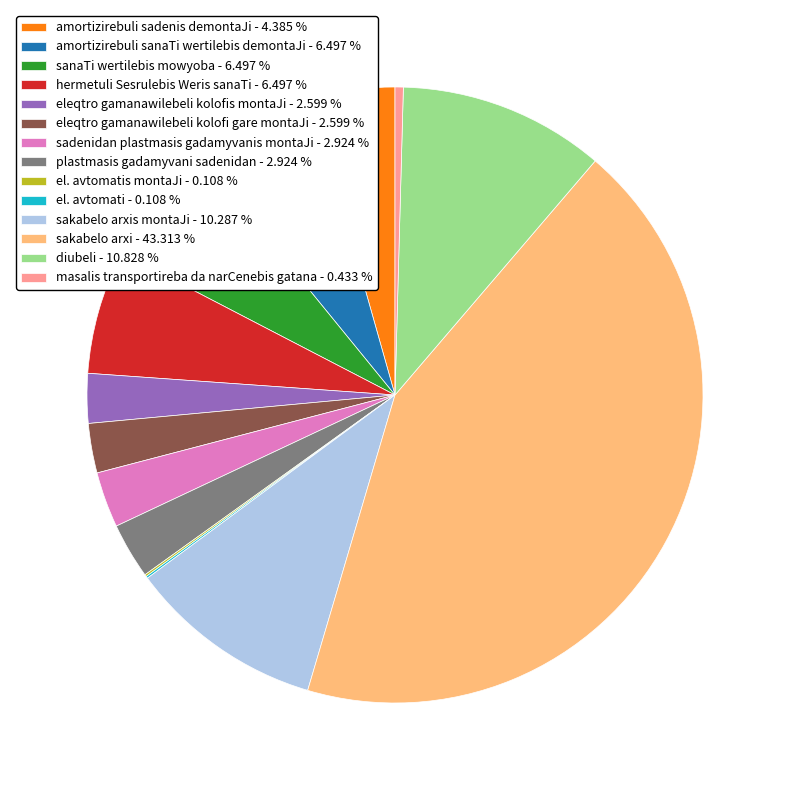

Is amortizirebuli sadenis demontaJi - 4.385 % the majority of the pie?

No